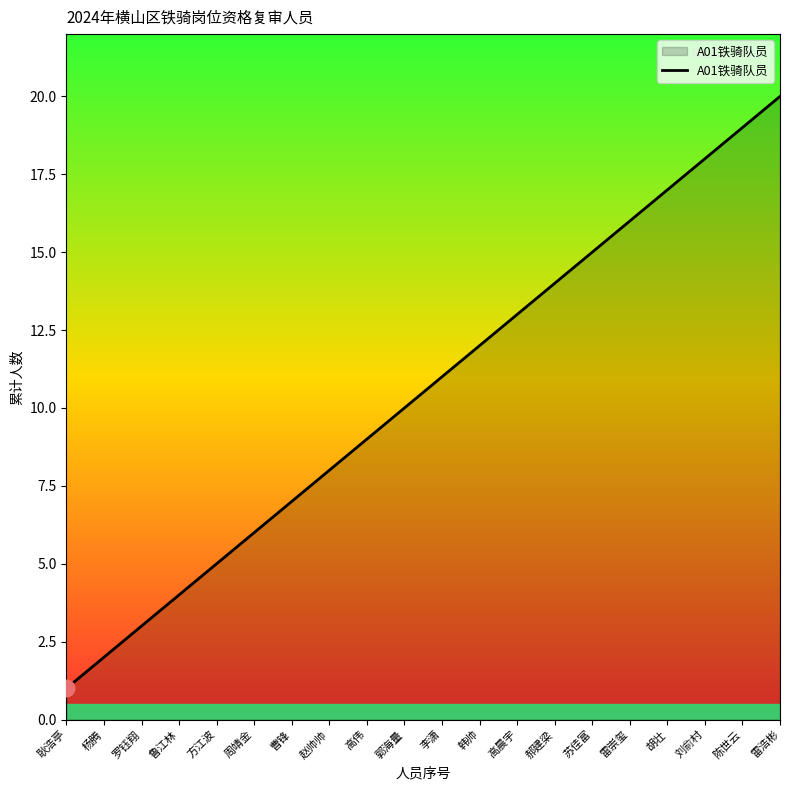

How many lines are shown in the chart?

1